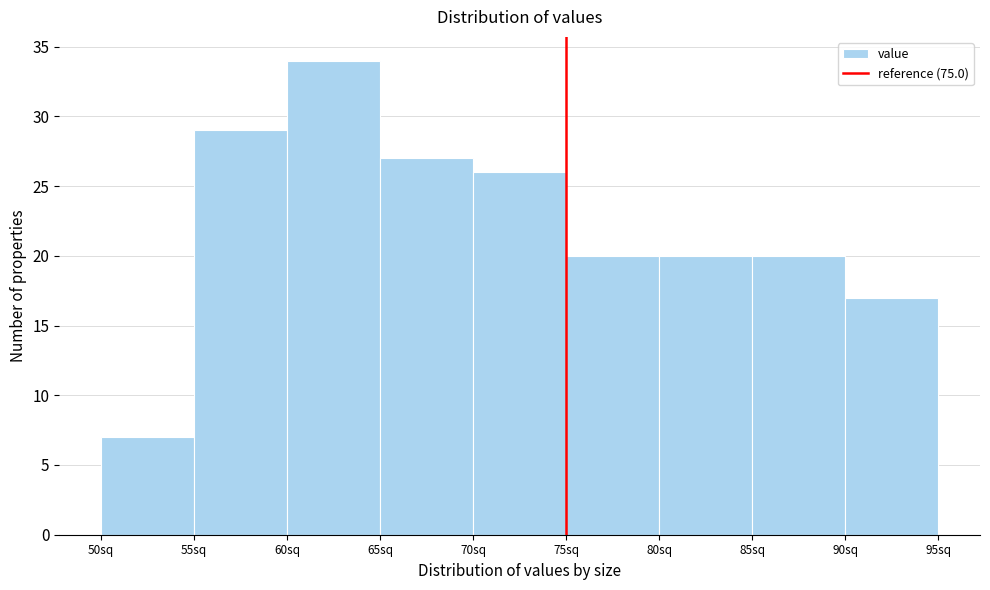

Reading left to right, list every bar in this chart as the range it spans on the x-axis followed by its height. The values are not printed on the chart, so give them approximately, as read against the axis.

50 to 55: 7
55 to 60: 29
60 to 65: 34
65 to 70: 27
70 to 75: 26
75 to 80: 20
80 to 85: 20
85 to 90: 20
90 to 95: 17